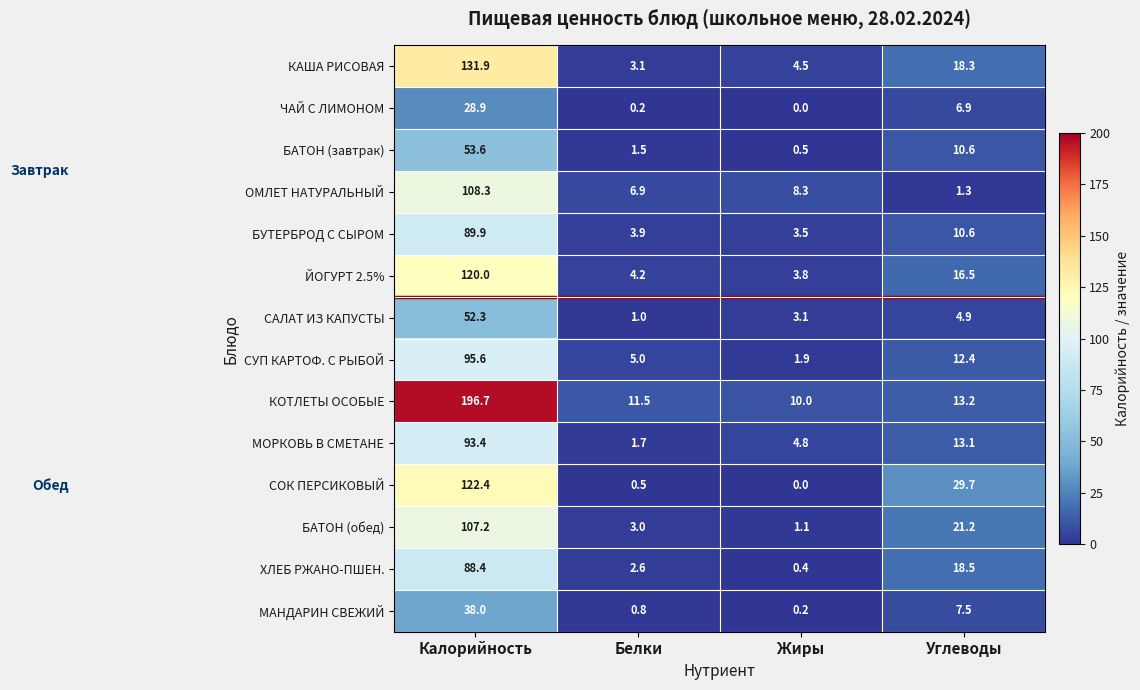

What is the total value across all series at Белки?

45.9